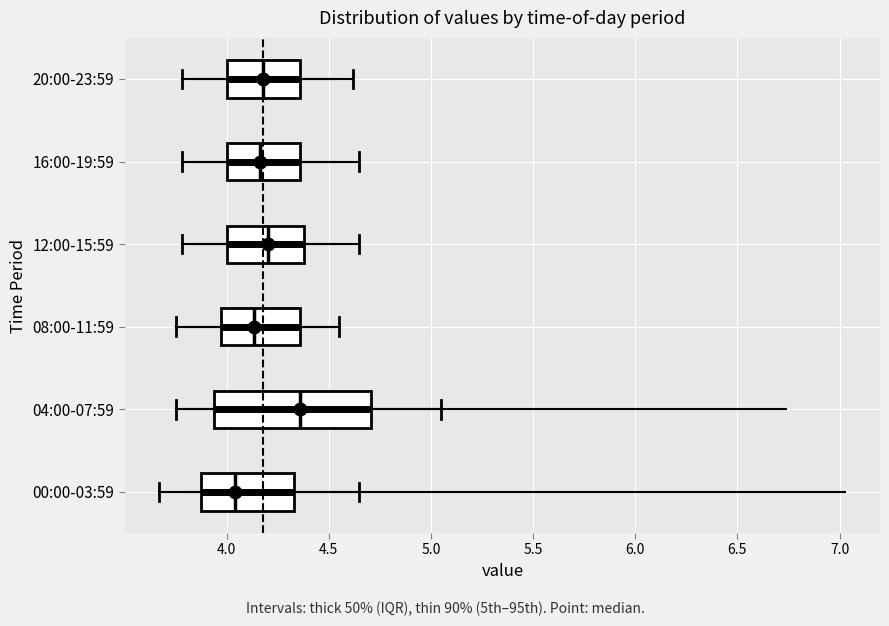

Which box's median line is the furthest to the left?

00:00-03:59